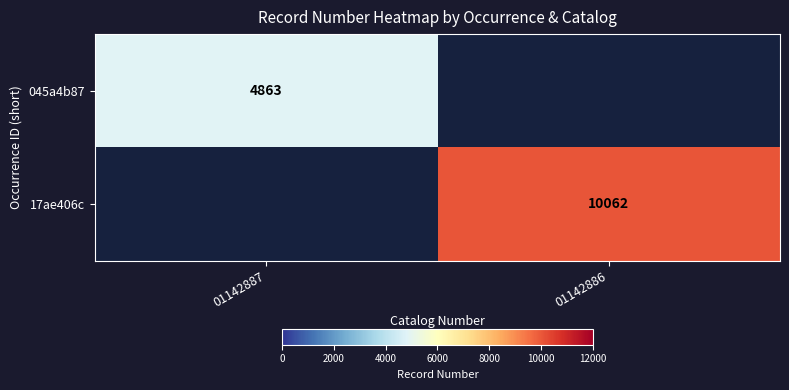

The value of 045a4b87 at 01142887 is 2174. True or false?

False